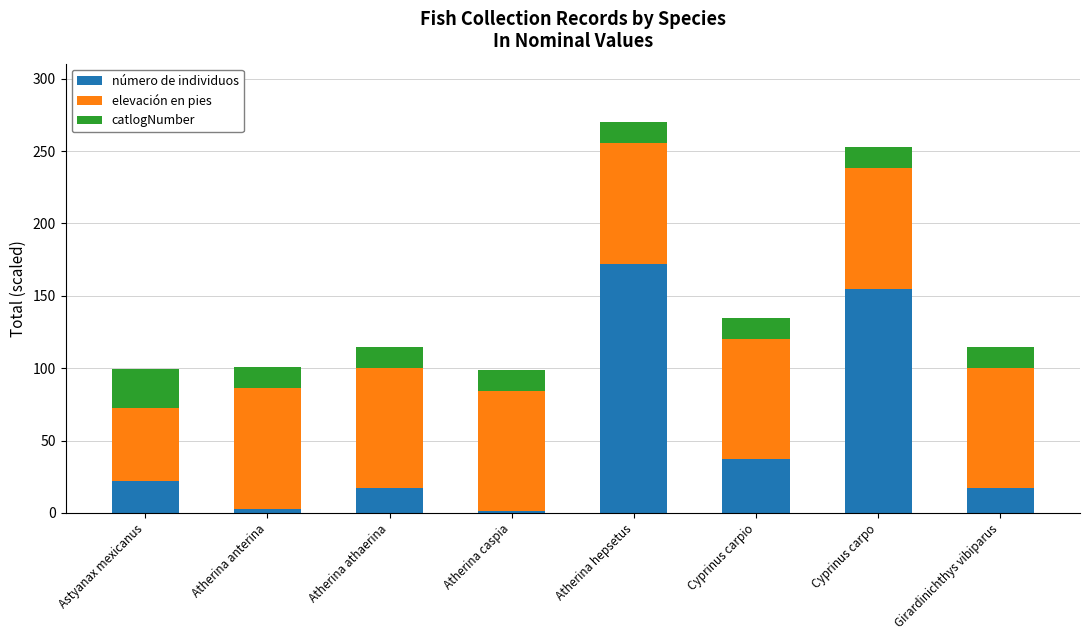

Reading left to right, transcribe the values for número de individuos.

Astyanax mexicanus=22.0	Atherina anterina=3.0	Atherina athaerina=17.0	Atherina caspia=1.0	Atherina hepsetus=172.0	Cyprinus carpio=37.0	Cyprinus carpo=155.0	Girardinichthys vibiparus=17.0